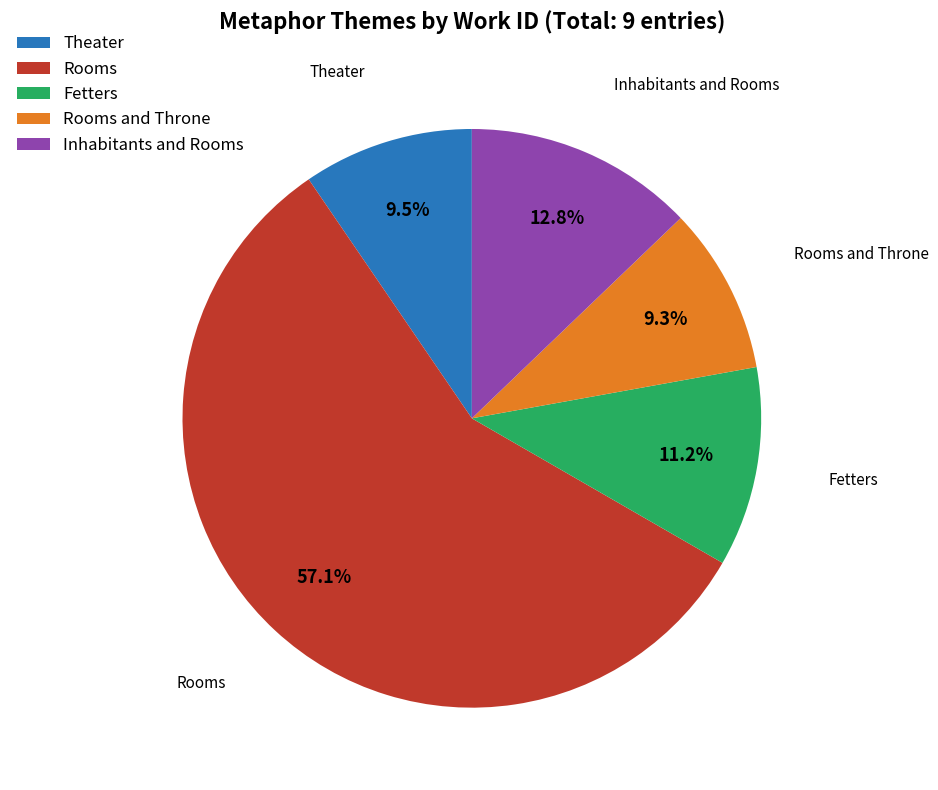

What percentage is the Rooms slice, to the nearest percent?

57%